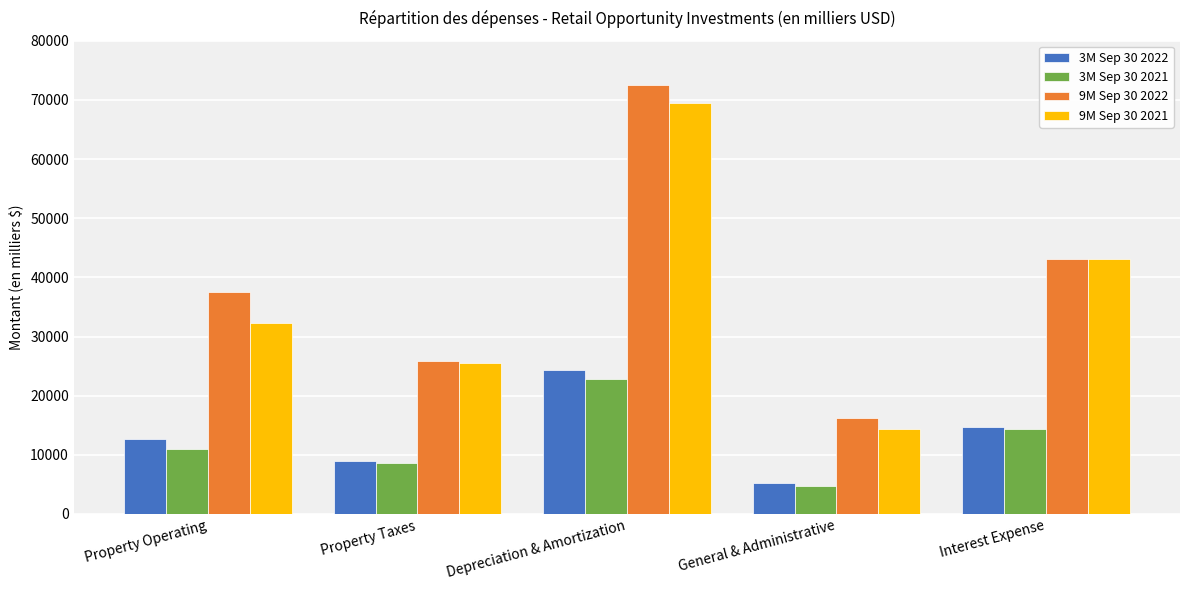

What is the maximum value for 9M Sep 30 2022?

72444